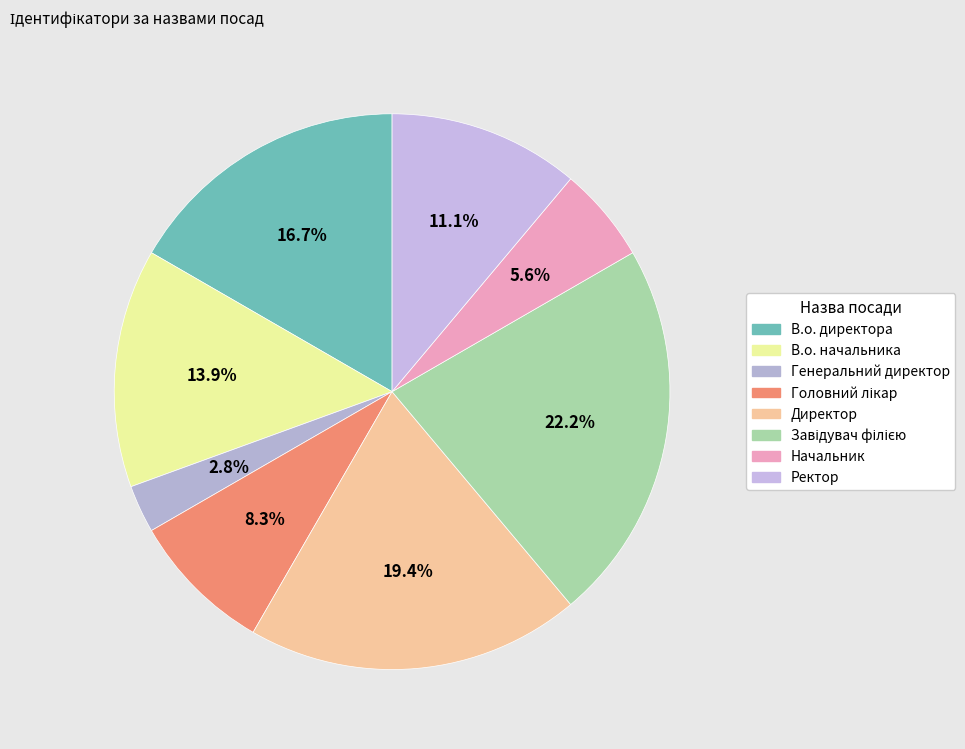

What percentage is the В.о. директора slice, to the nearest percent?

17%